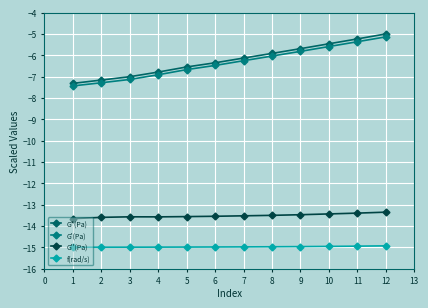

True or false: f(rad/s) and G'(Pa) intersect in this chart.

False